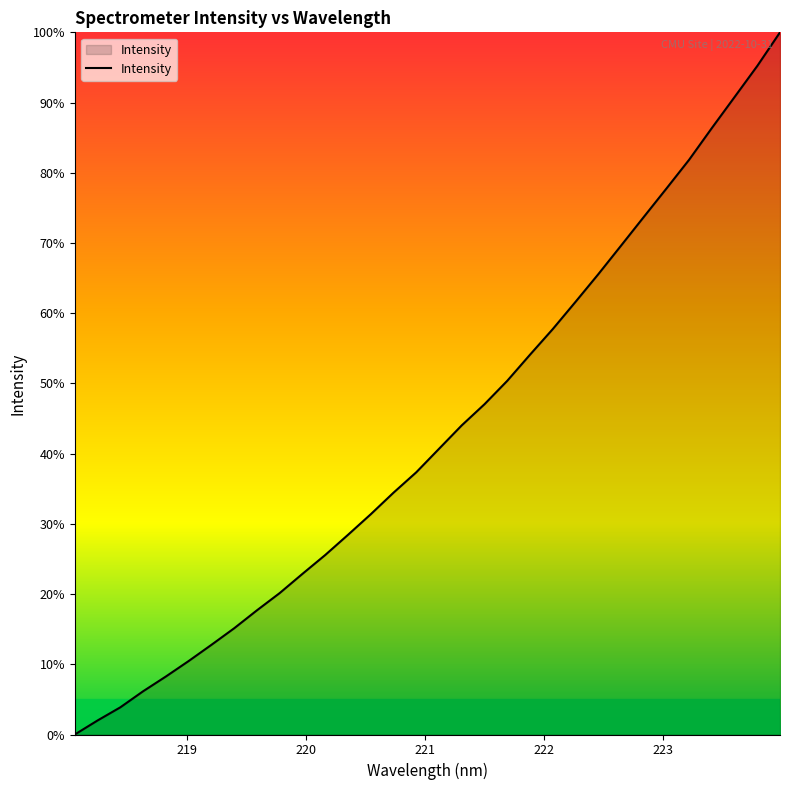

What is the difference between the maximum and minimum values?

100.0